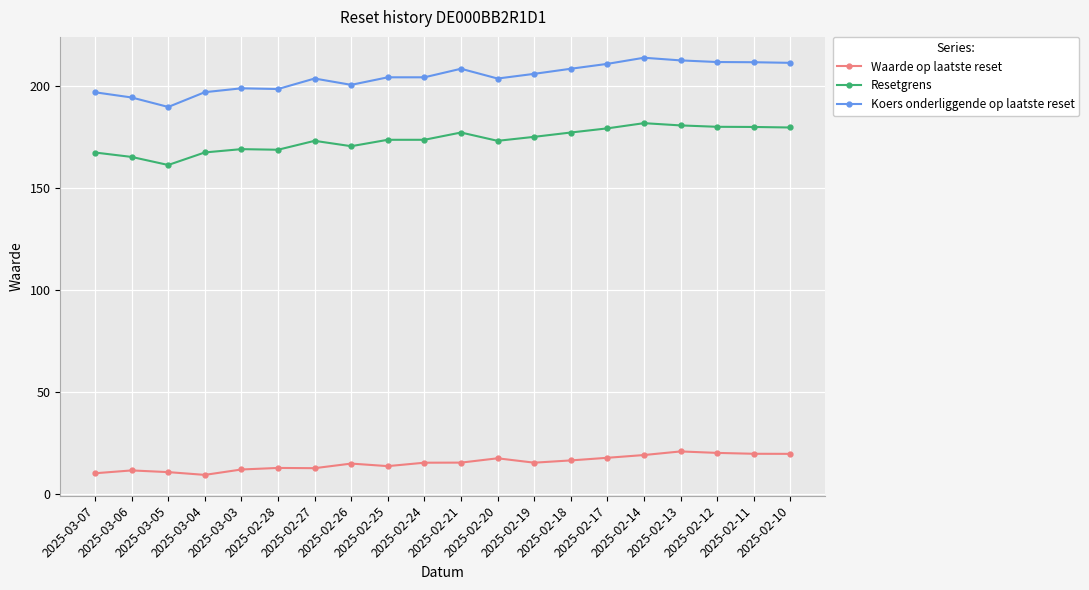

What is the label of the 2nd point from the right?

2025-02-11